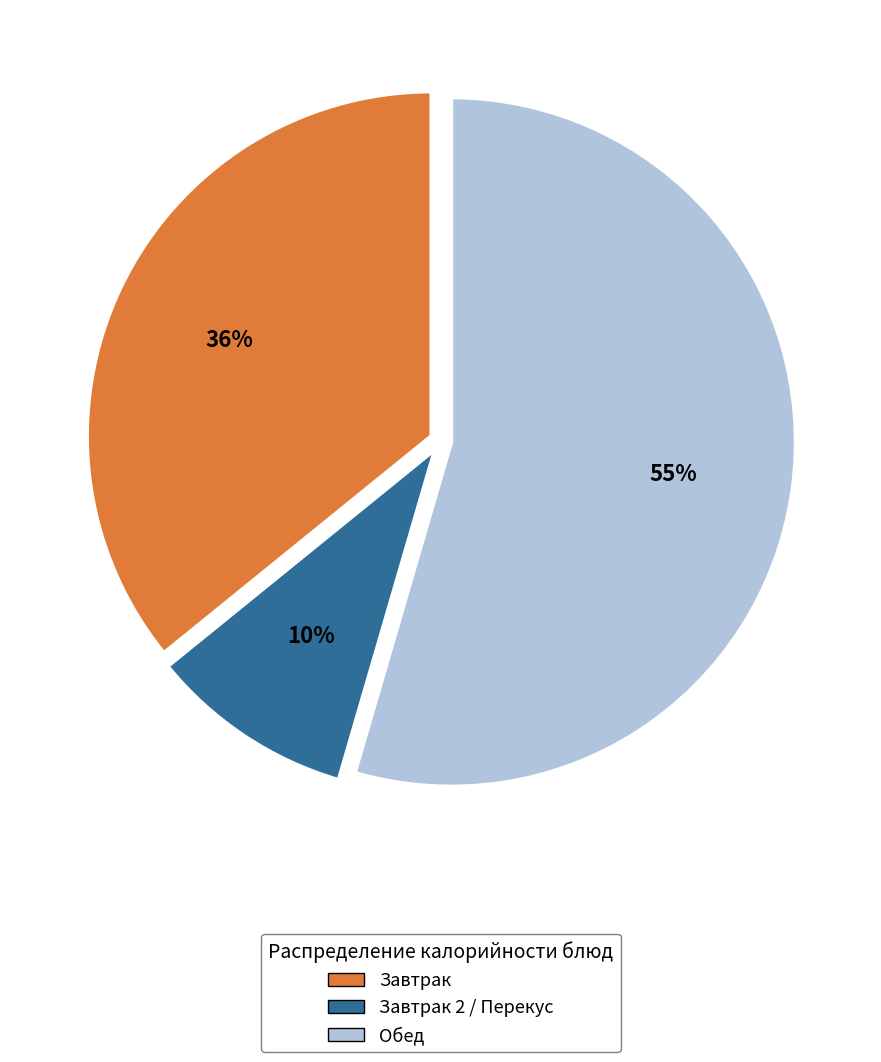

Is there any slice that represents more than half of the pie?

Yes